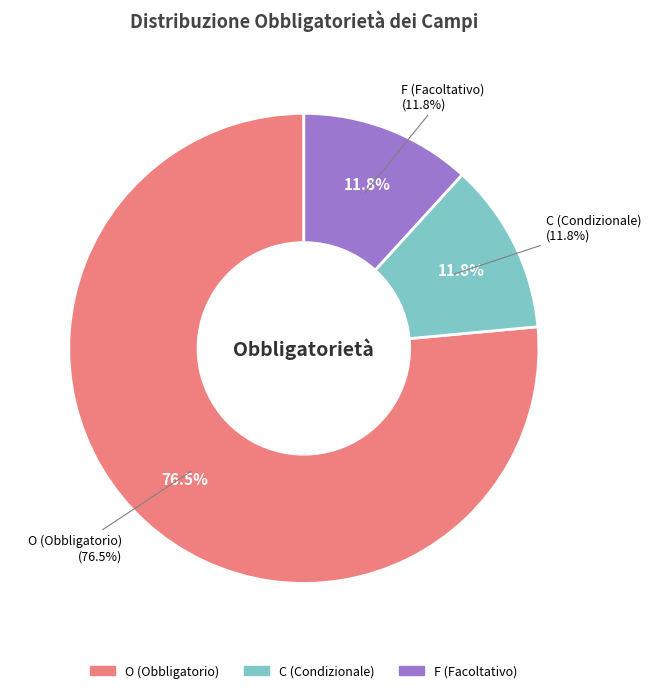

Count the number of slices in the pie.

3